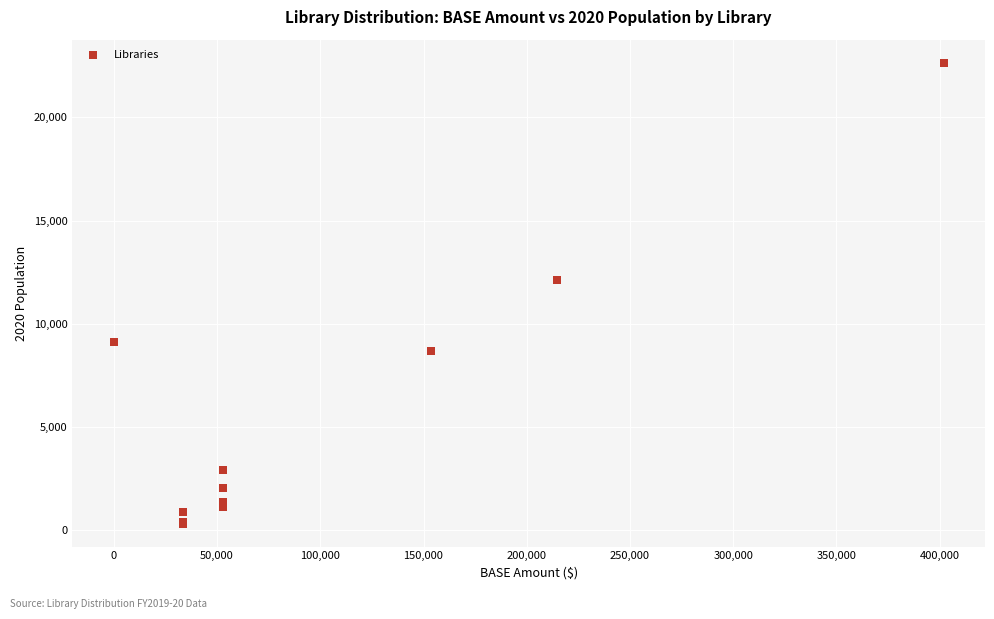

What Y value in the scatter plot is closest to 11482?

12099.9